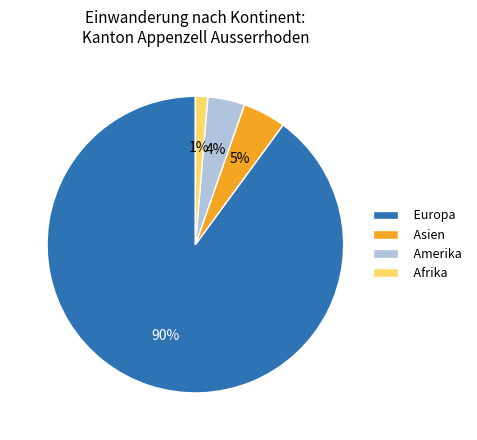

How many slices are in this pie chart?

4